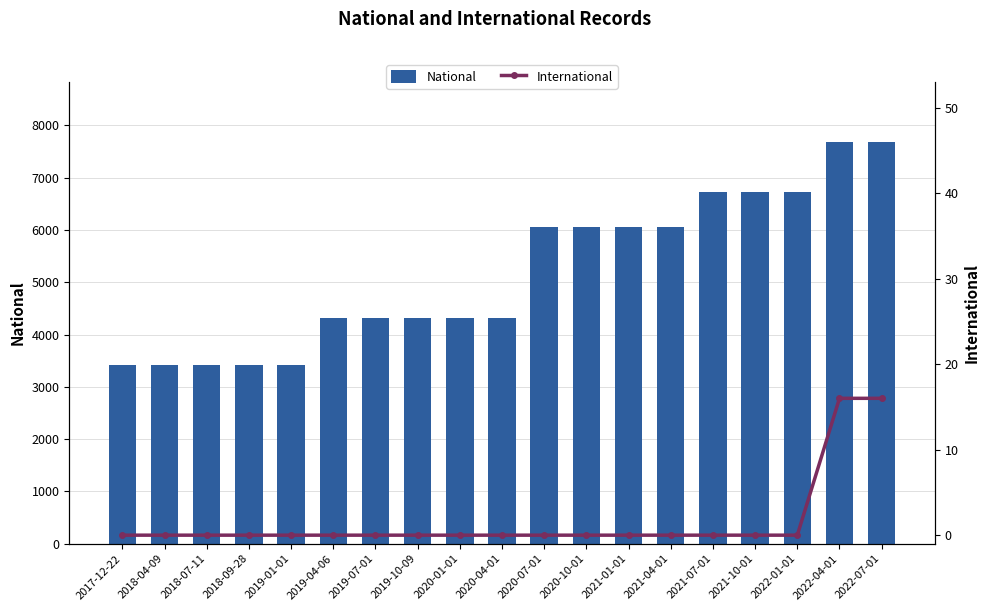

The National series shows 8241 at 2020-10-01. True or false?

False